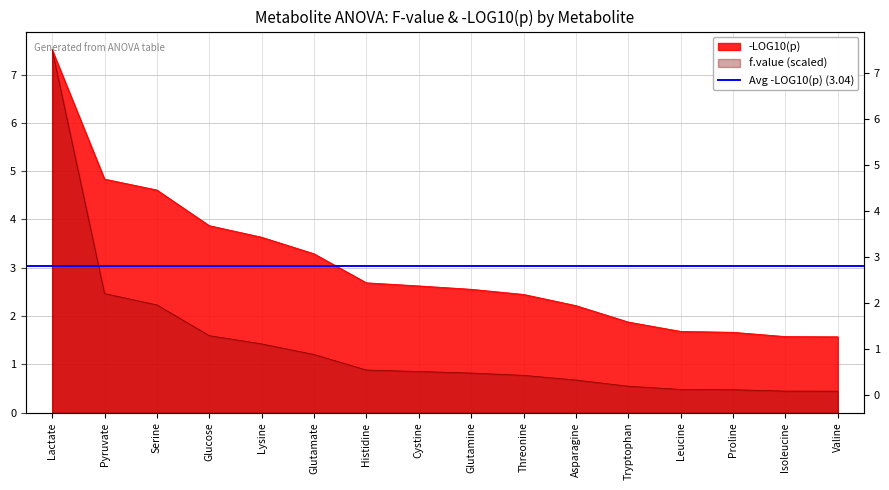

Which has a higher value, Pyruvate or Glucose?

Pyruvate